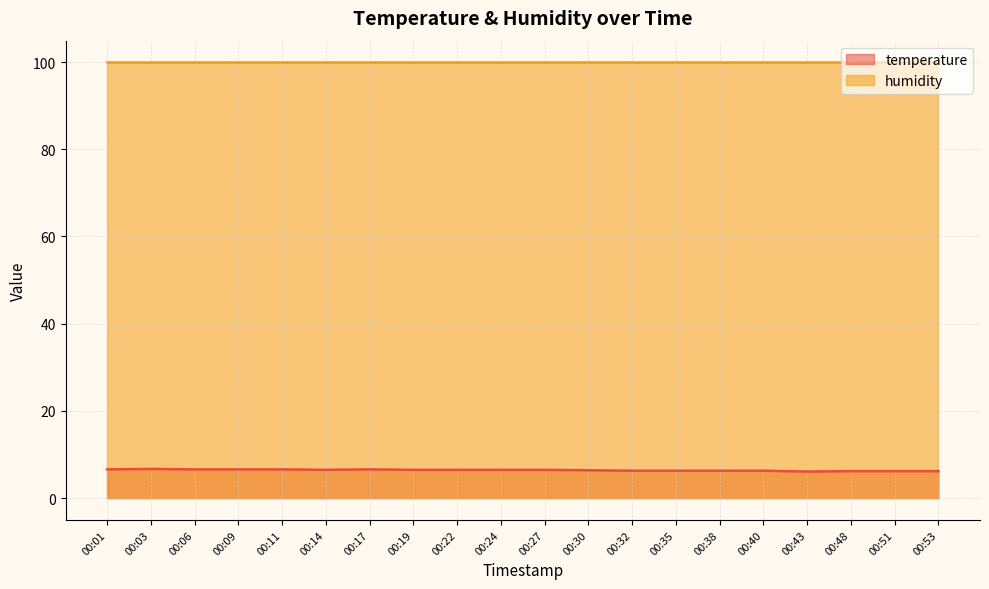

How many interior local peaks (higher than both neighbors) does the data have?

2